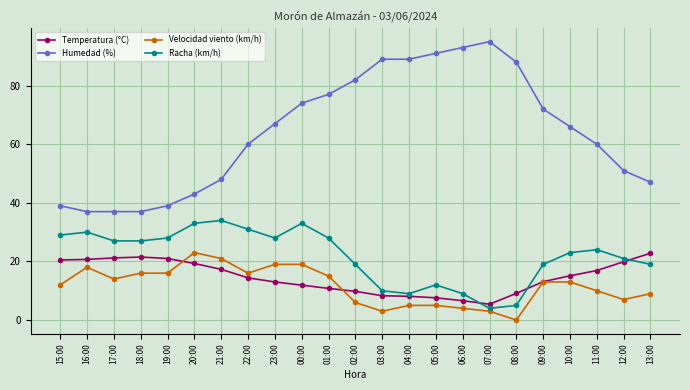

True or false: Humedad (%) has a value of 51.0 at 12:00.

True